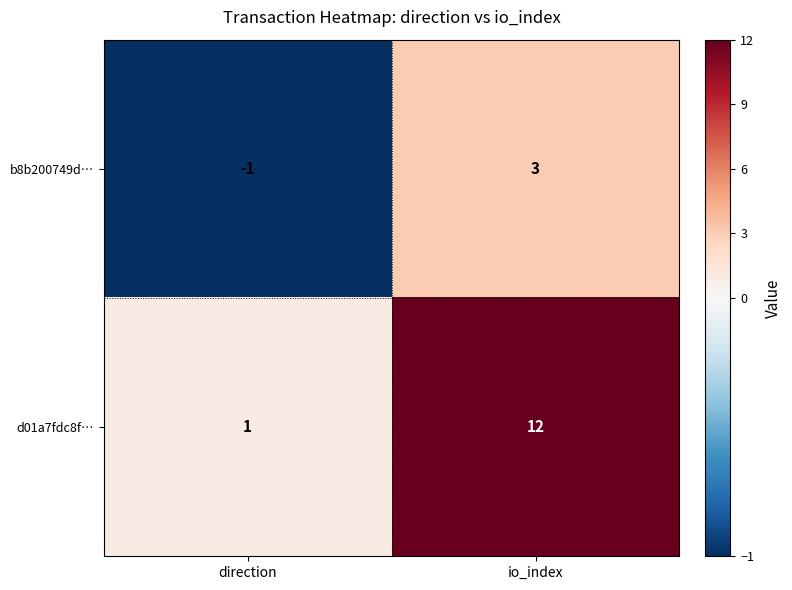

What is the sum of the d01a7fdc8f… values at io_index and direction?

13